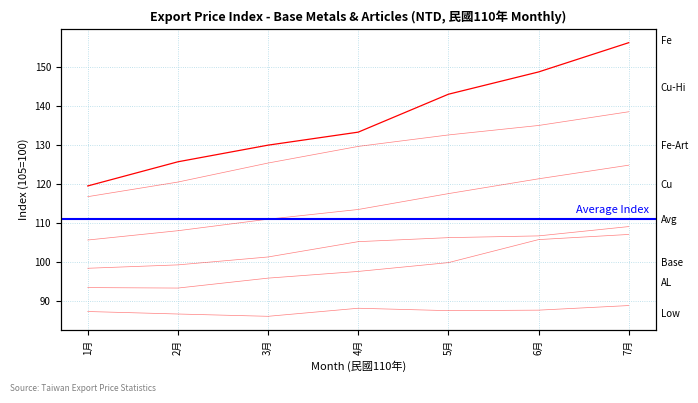

Does the chart have visible grid lines?

Yes